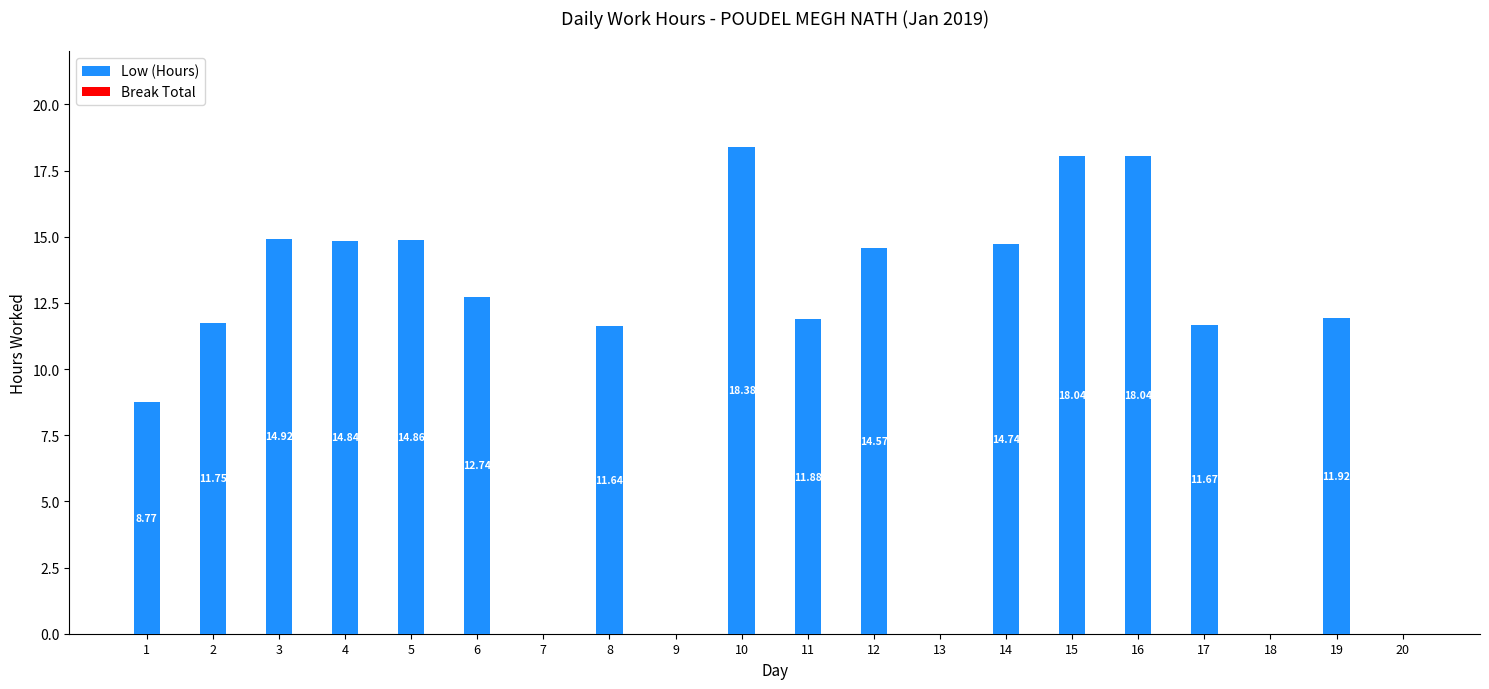

What is the sum of all values?

208.8